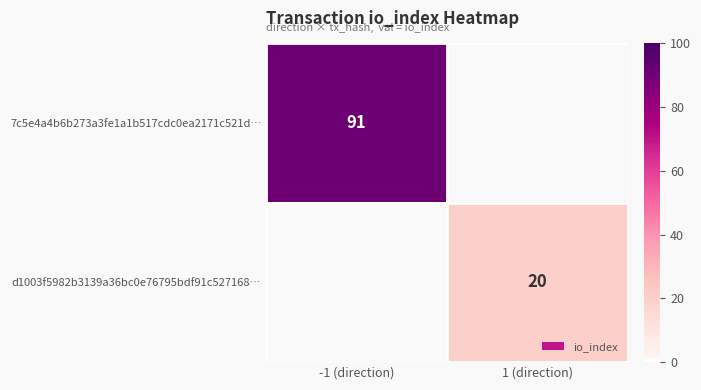

True or false: 7c5e4a4b6b273a3fe1a1b517cdc0ea2171c521d… has a value of 91 at -1 (direction).

True